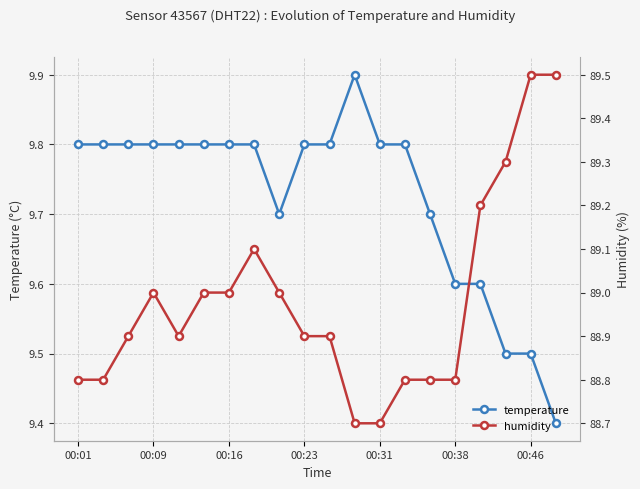

The temperature series shows 2.0 at 00:46. True or false?

False